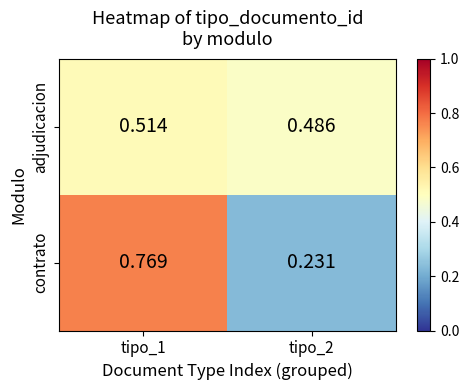

Which series has the widest spread of values?

contrato